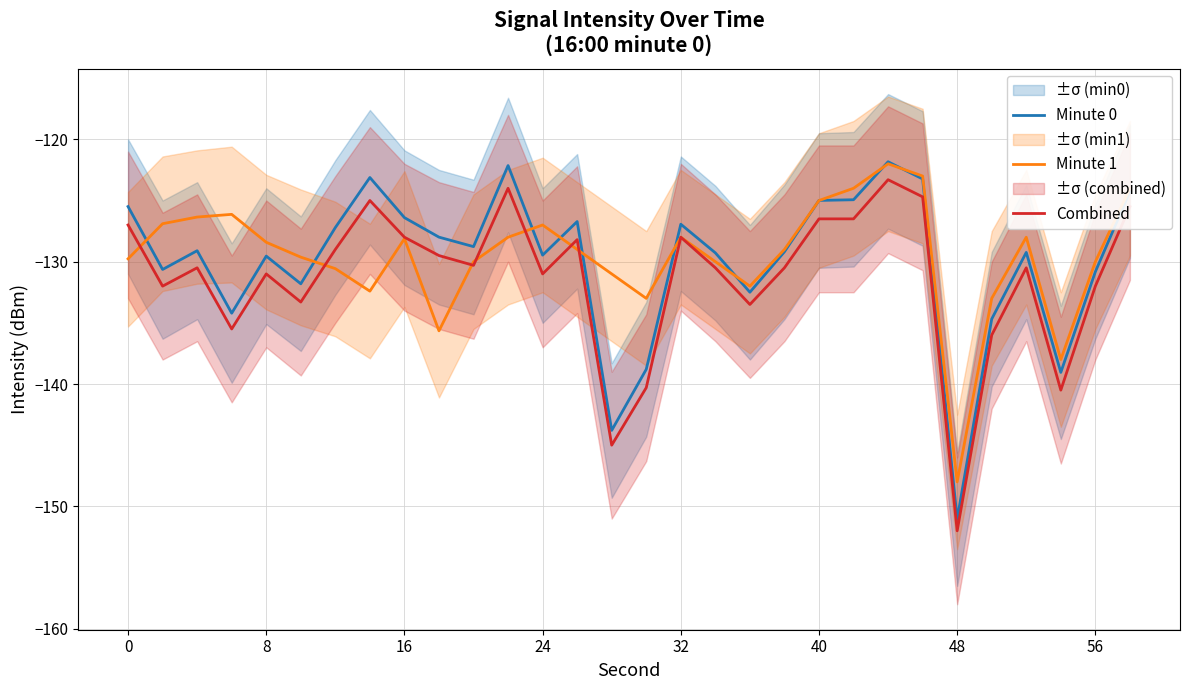

What is the lowest value of the Minute 1 series?

-148.0